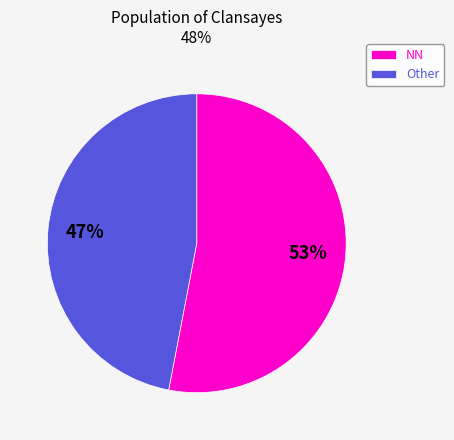

Rank the categories by value from lowest to highest.

Other, NN